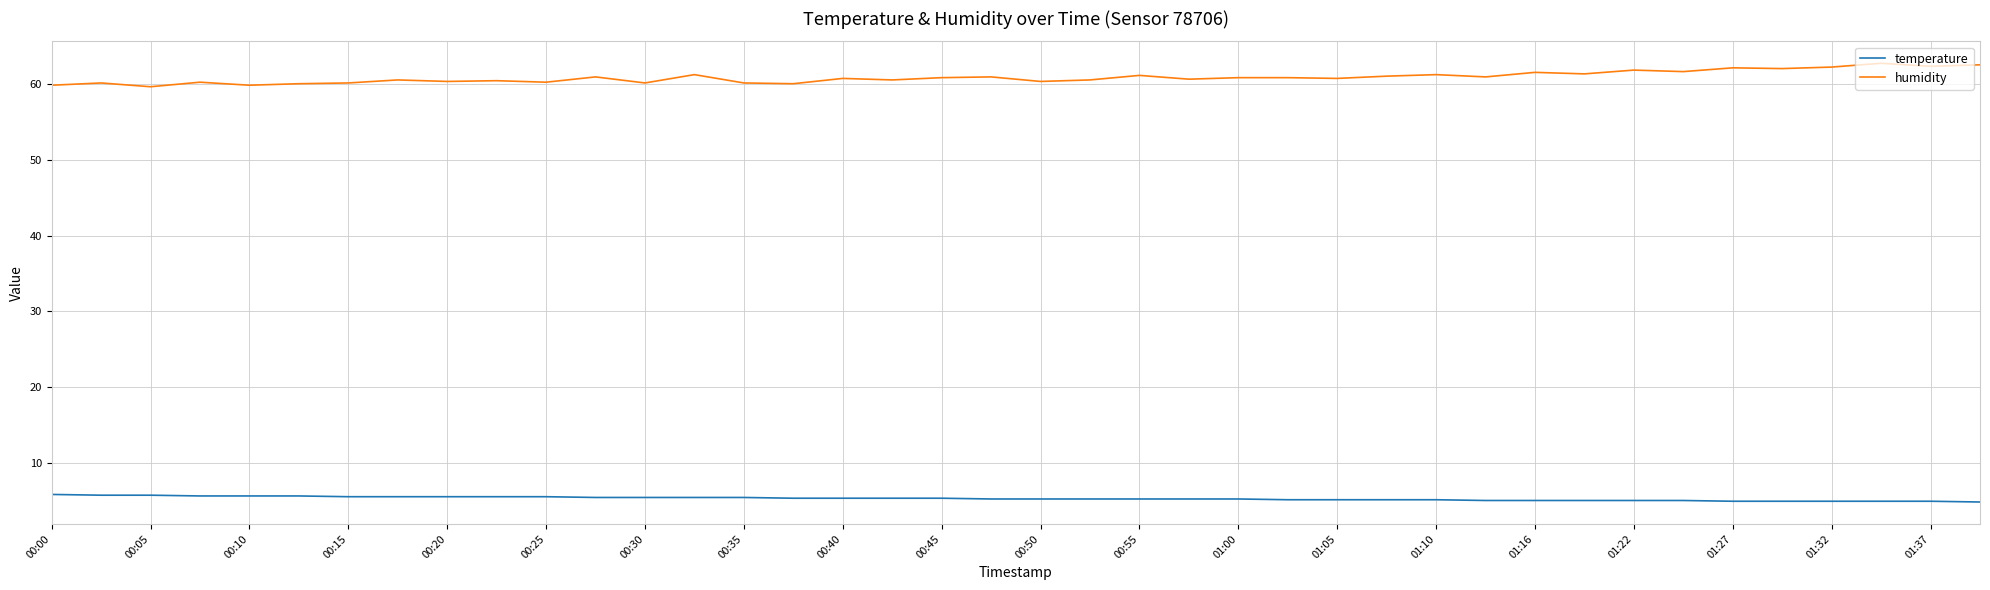

Does the chart display data point markers on the line(s)?

No